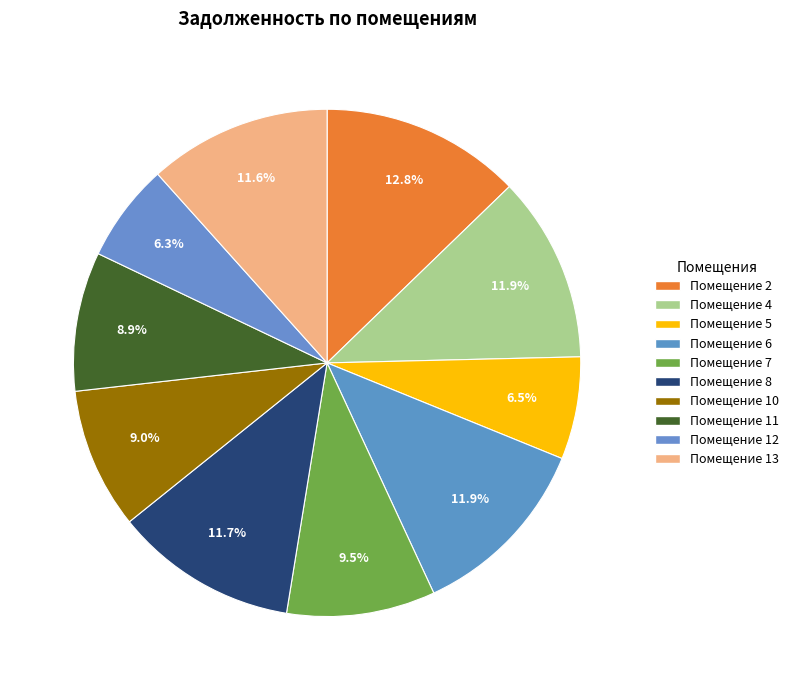

Which category has the biggest portion of the pie?

2